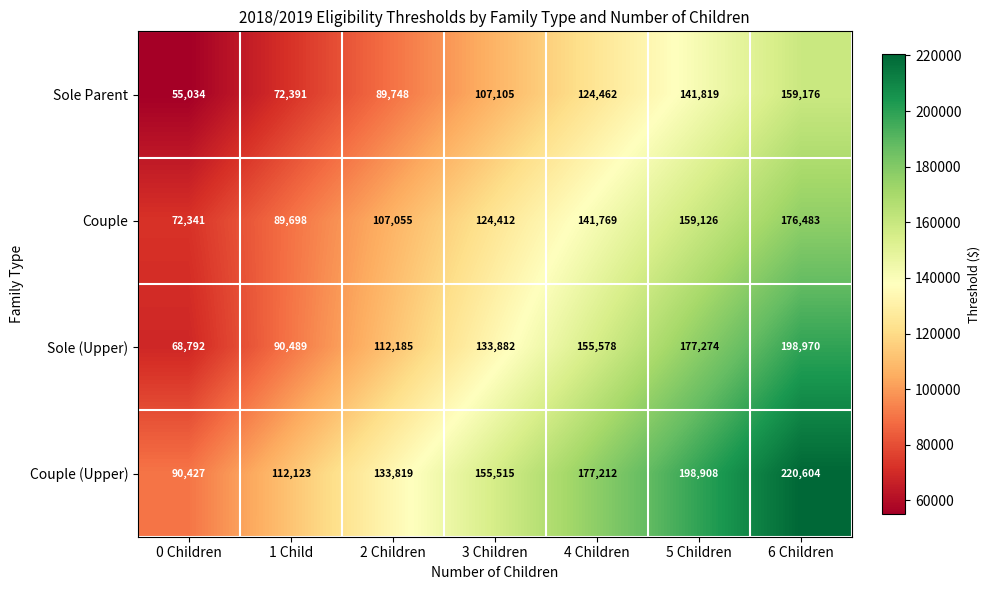

List the series in order of their overall mean, lowest first.

Sole Parent, Couple, Sole (Upper), Couple (Upper)